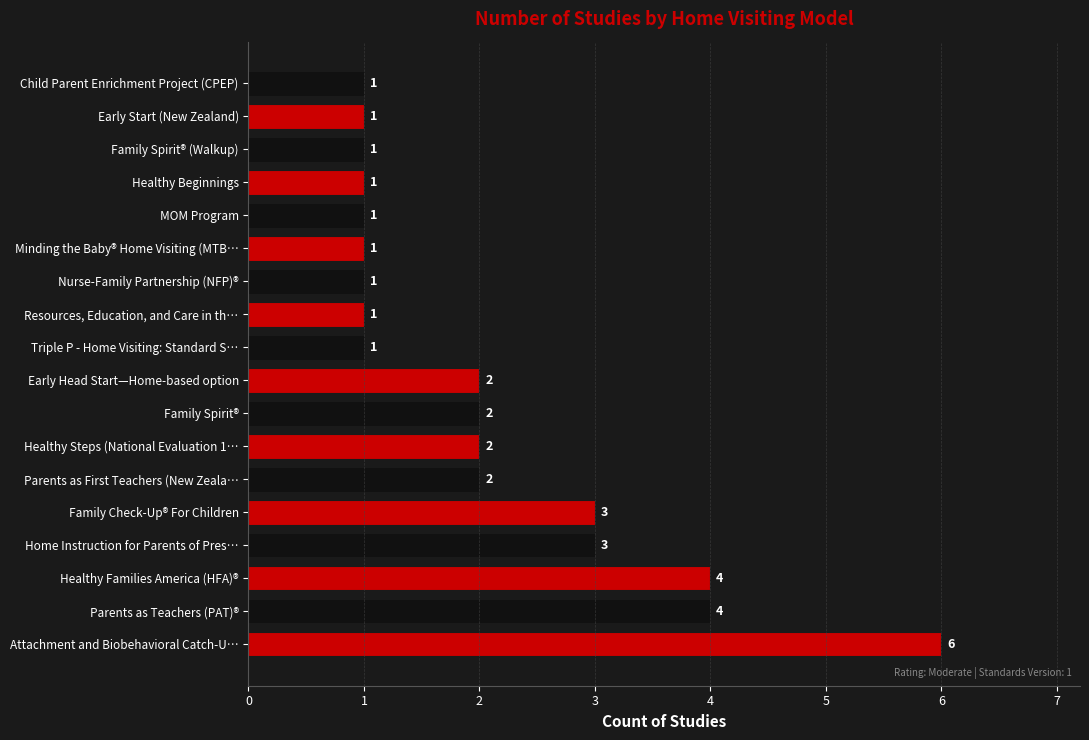

Between Healthy Families America (HFA)® and Nurse-Family Partnership (NFP)®, which is larger?

Healthy Families America (HFA)®